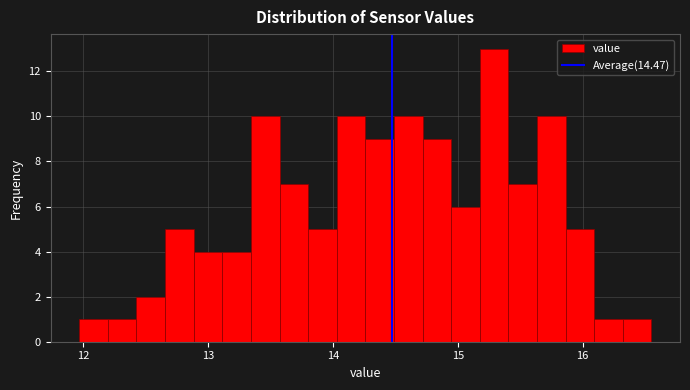

Around what value on the x-axis is the tallest bar? Give the approximate position of its centre, as read against the axis.

15.3